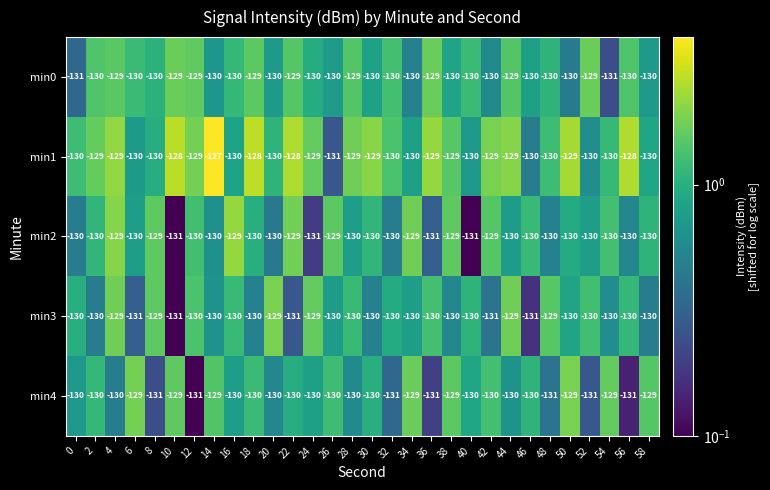

True or false: min4 has a value of -131 at 32.

True